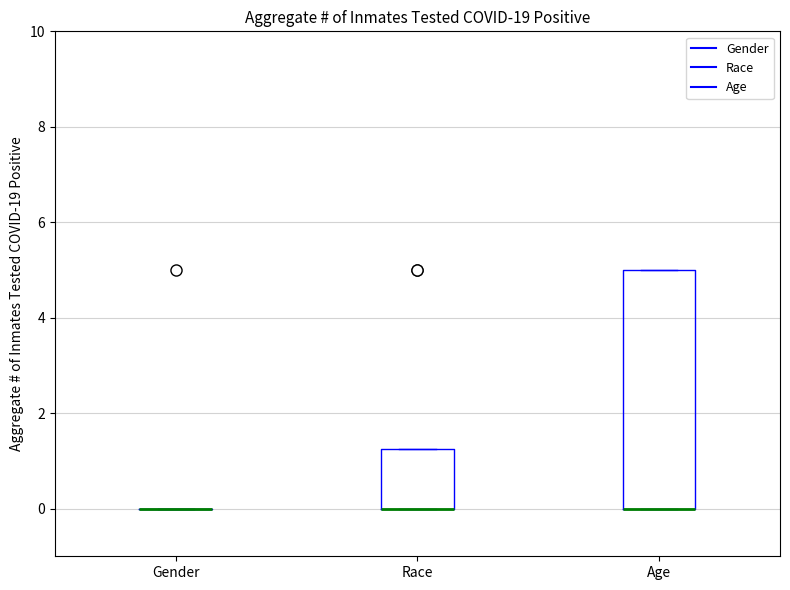

Reading left to right, read every box against the y-axis: the position of its median line, the range the box covers, and the ends of its whiskers. The values are not printed on the chart, so give them approximately, as read against the axis.

Gender: box collapsed to a line at 0.0, whiskers 0.0 to 0.0
Race: median 0.0 (drawn on the box's lower edge), box 0.0 to 1.2, whiskers 0.0 to 1.2
Age: median 0.0 (drawn on the box's lower edge), box 0.0 to 5.0, whiskers 0.0 to 5.0